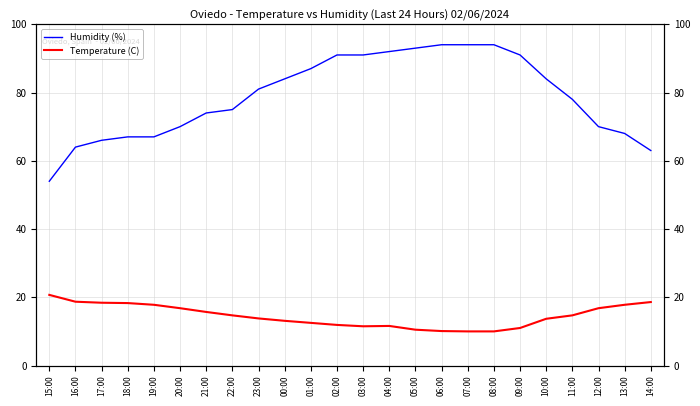

What value does the Humidity (%) series have at 05:00?

93.0